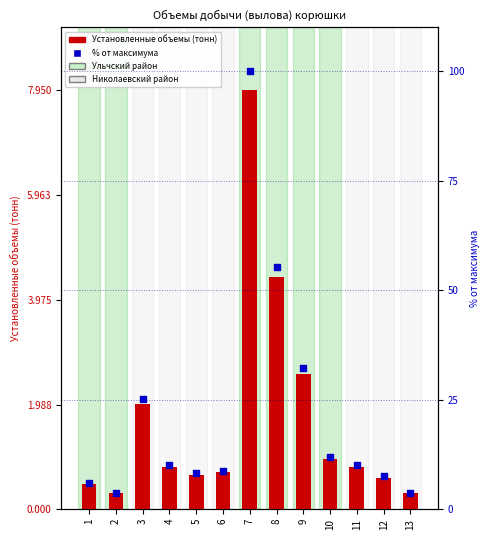

Which series has the largest total across all categories?

% от максимума